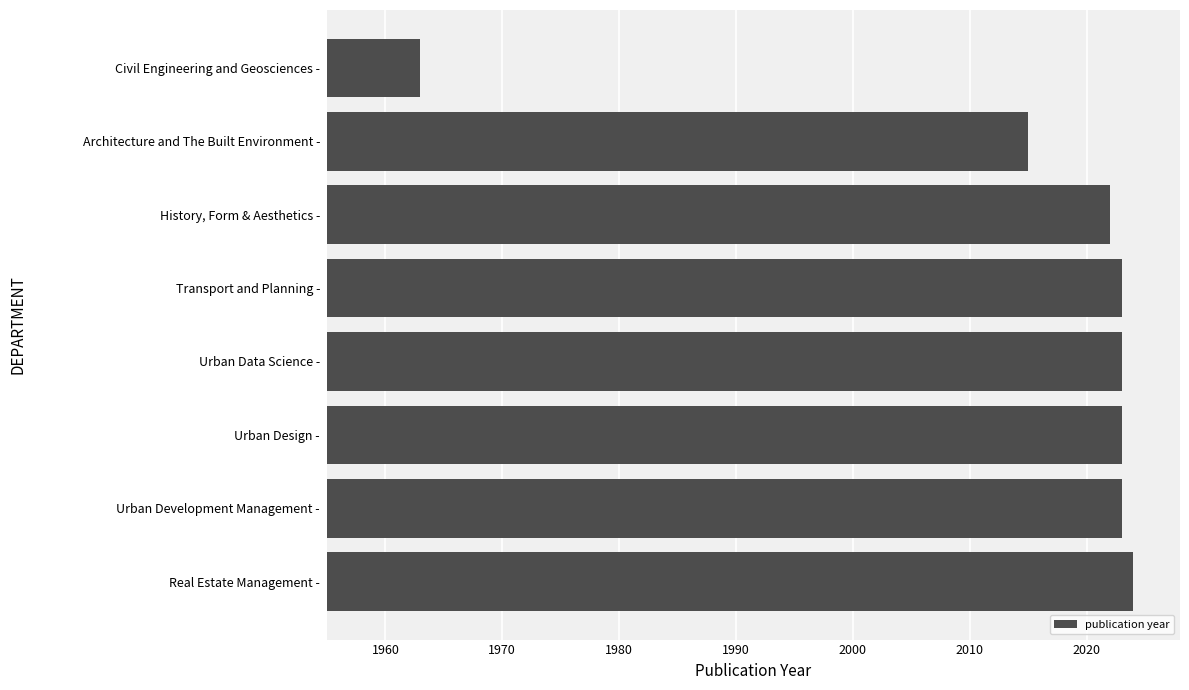

What is the sum of all values?

16116